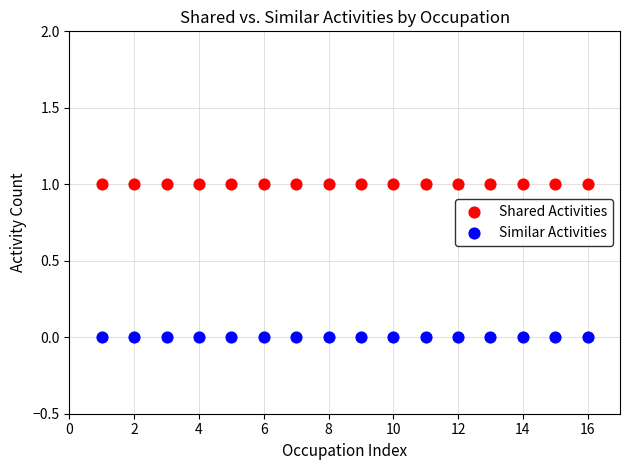

Which series contains the lowest Y value?

Similar Activities